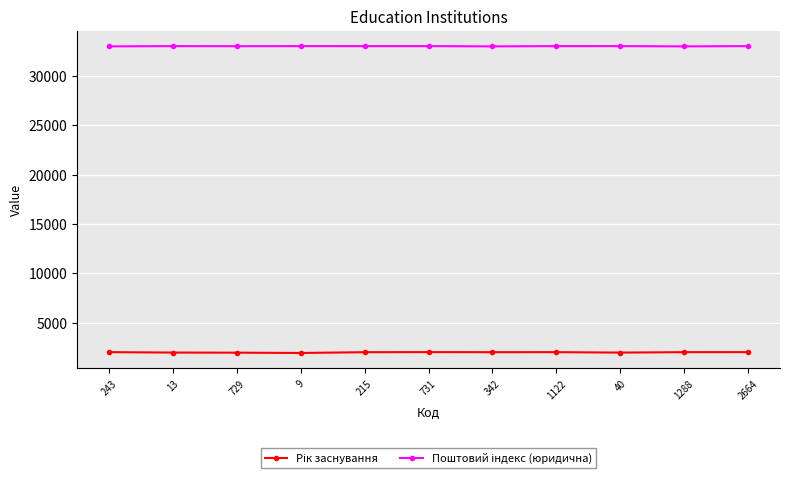

Does the chart have visible grid lines?

Yes